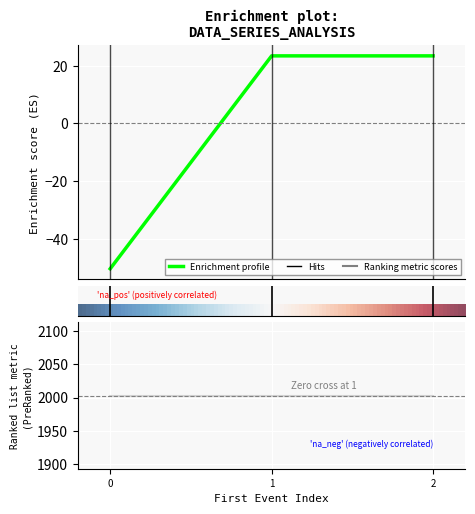

What is the sum of all values?

-3.5